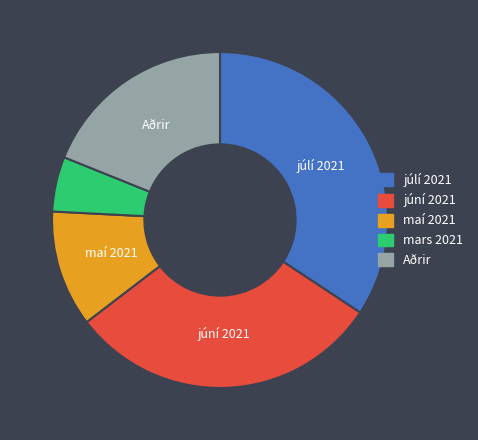

Does any single category account for the majority?

No